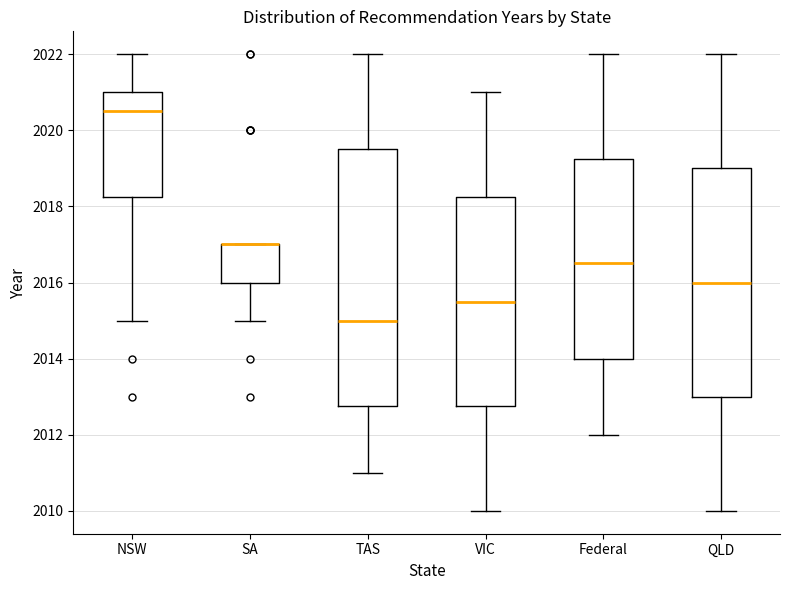

Reading left to right, read every box against the y-axis: the position of its median line, the range the box covers, and the ends of its whiskers. The values are not printed on the chart, so give them approximately, as read against the axis.

NSW: median 2020.6, box 2018.2 to 2021.0, whiskers 2015.0 to 2022.0
SA: median 2017.0 (drawn on the box's upper edge), box 2016.0 to 2017.0, whiskers 2015.0 to 2017.0
TAS: median 2015.0, box 2012.8 to 2019.6, whiskers 2011.0 to 2022.0
VIC: median 2015.6, box 2012.8 to 2018.2, whiskers 2010.0 to 2021.0
Federal: median 2016.6, box 2014.0 to 2019.2, whiskers 2012.0 to 2022.0
QLD: median 2016.0, box 2013.0 to 2019.0, whiskers 2010.0 to 2022.0